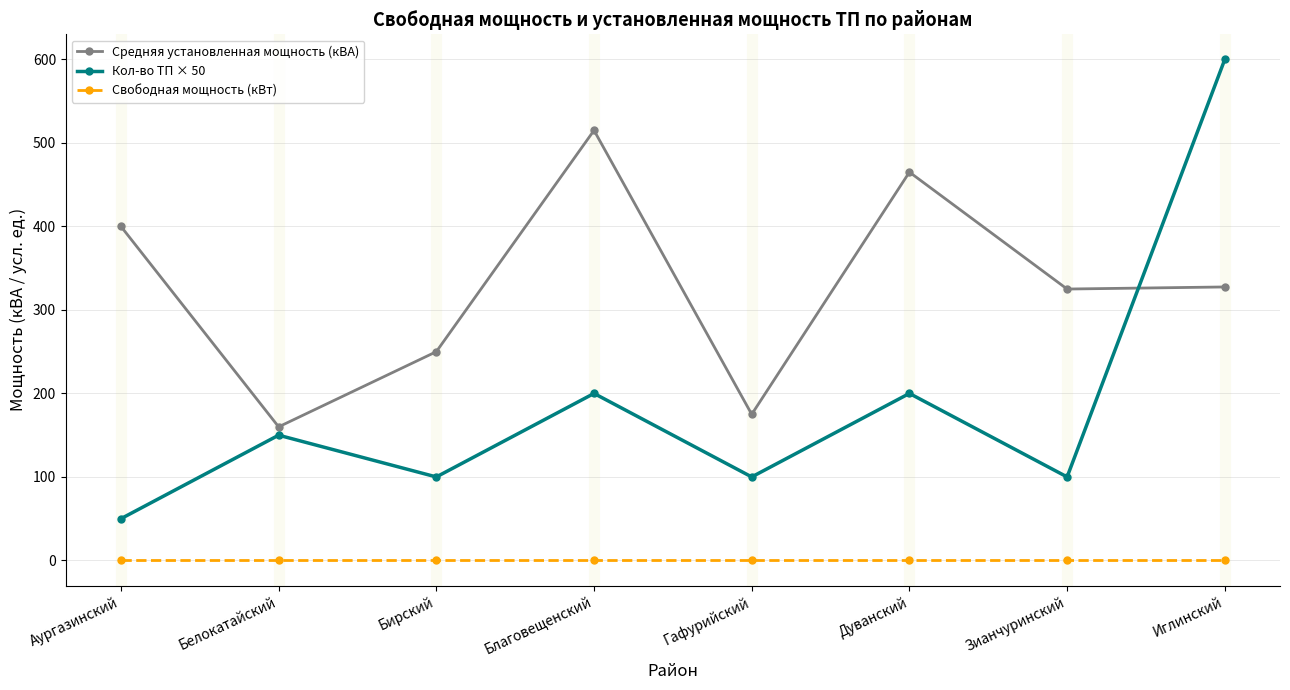

True or false: Средняя установленная мощность (кВА) has more than 2 interior local peaks.

False